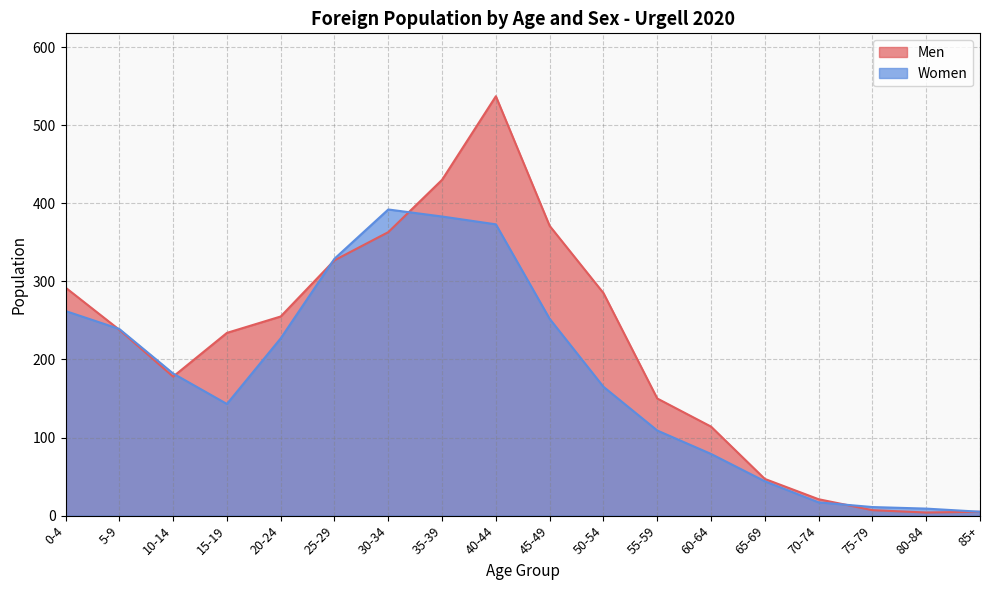

At 50-54, list the series in order from smallest to largest.

Women, Men